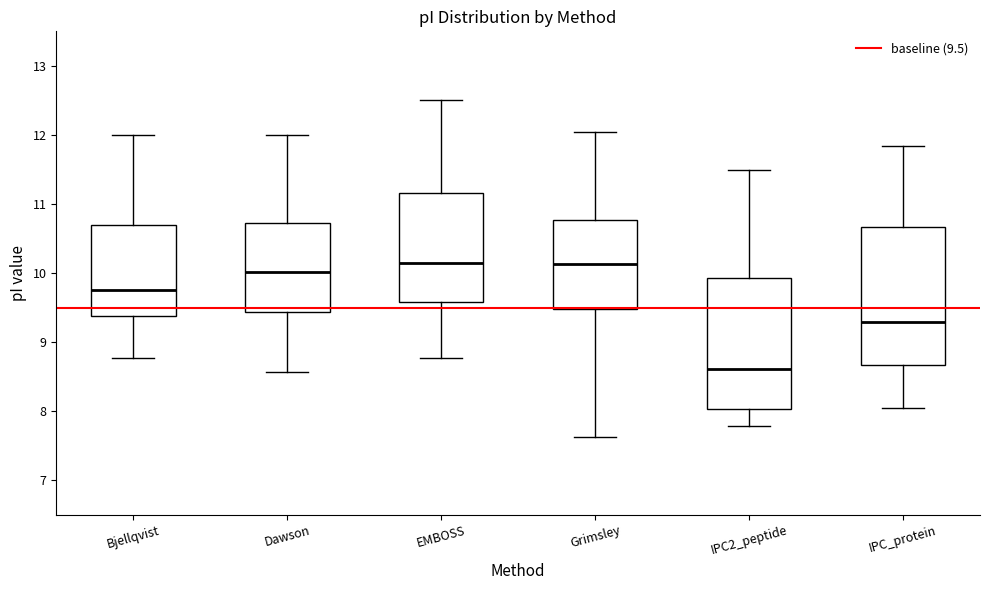

Reading left to right, transcribe this box plot: for each box, give where its median line is, the range the box spans, and where its two whiskers end, as read against the y-axis. The values are not printed on the chart, so give them approximately, as read against the axis.

Bjellqvist: median 9.8, box 9.4 to 10.7, whiskers 8.8 to 12.0
Dawson: median 10.0, box 9.4 to 10.7, whiskers 8.6 to 12.0
EMBOSS: median 10.1, box 9.6 to 11.2, whiskers 8.8 to 12.5
Grimsley: median 10.1, box 9.5 to 10.8, whiskers 7.6 to 12.0
IPC2_peptide: median 8.6, box 8.0 to 9.9, whiskers 7.8 to 11.5
IPC_protein: median 9.3, box 8.7 to 10.7, whiskers 8.1 to 11.8